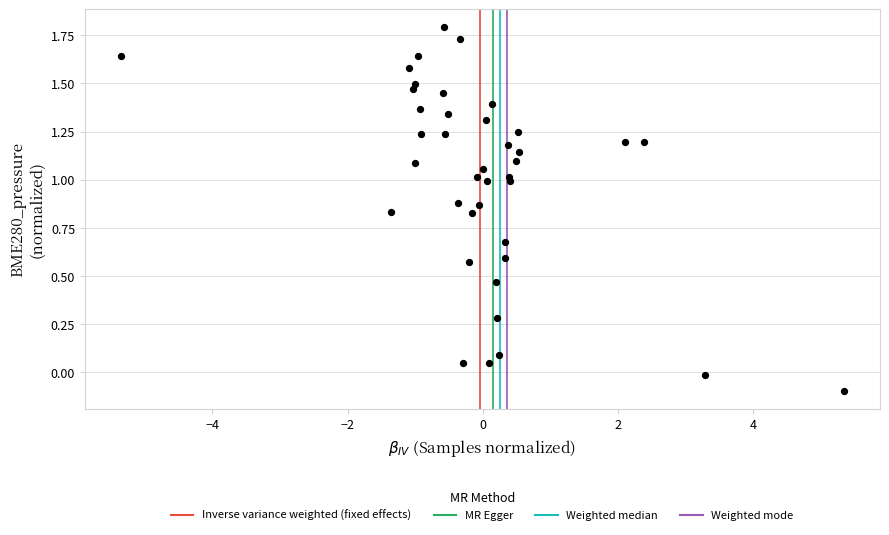

What is the range of X values (max minus min)?

10.7